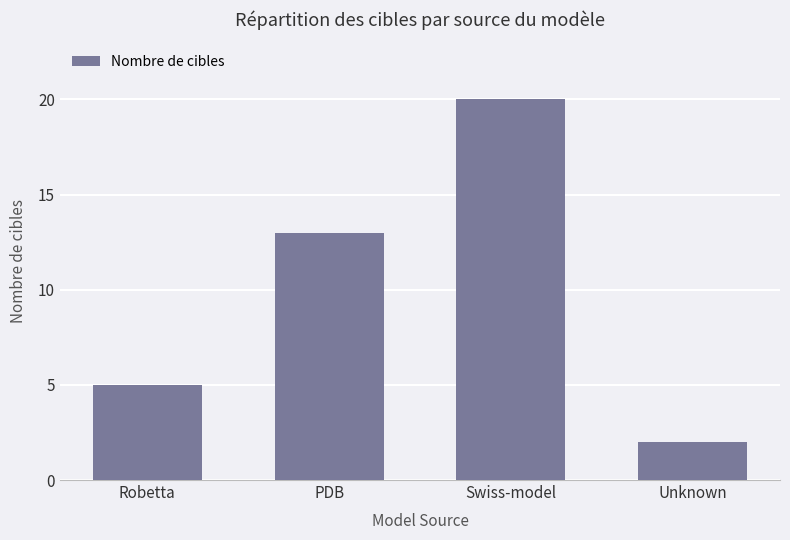

Are the bars grouped side by side (vs. stacked)?

No